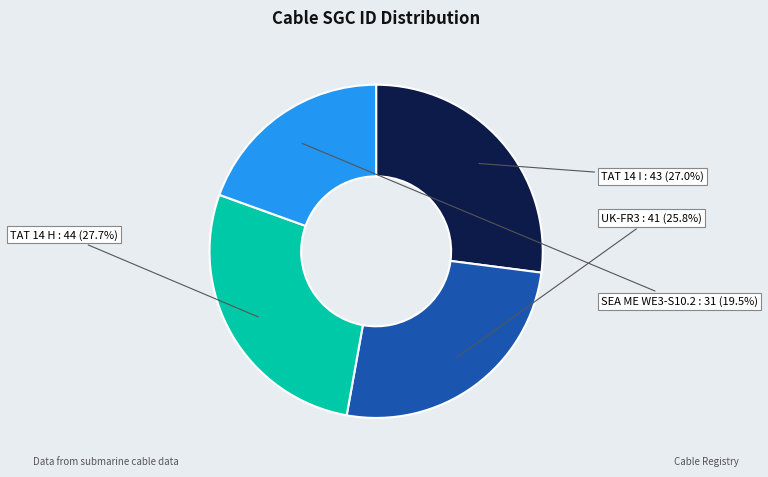

Combined, do SEA ME WE3-S10.2 and TAT 14 H account for over 50%?

No